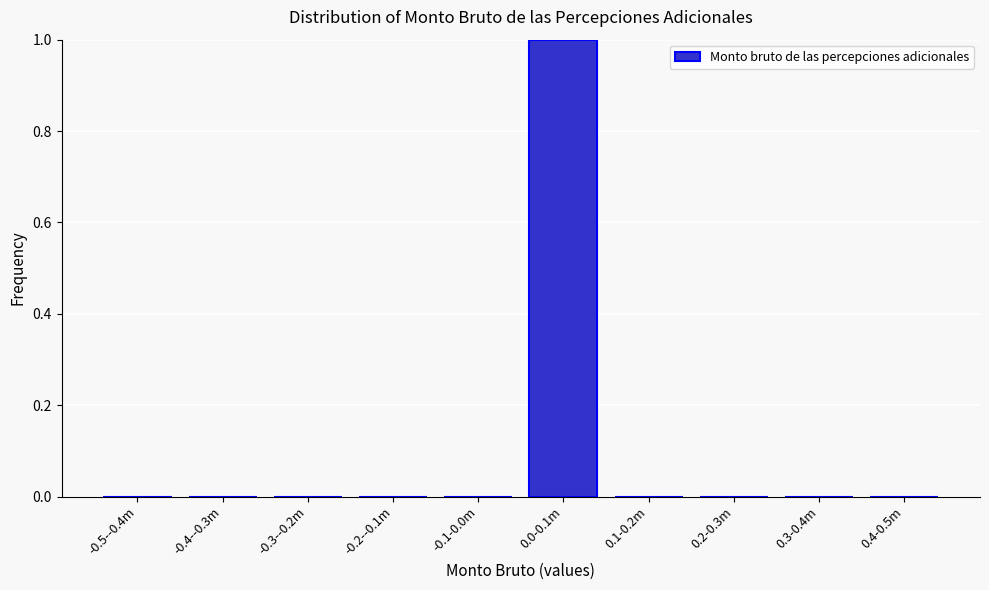

Reading left to right, extract all data points from this chart.

-0.5--0.4m=0	-0.4--0.3m=0	-0.3--0.2m=0	-0.2--0.1m=0	-0.1-0.0m=0	0.0-0.1m=1	0.1-0.2m=0	0.2-0.3m=0	0.3-0.4m=0	0.4-0.5m=0